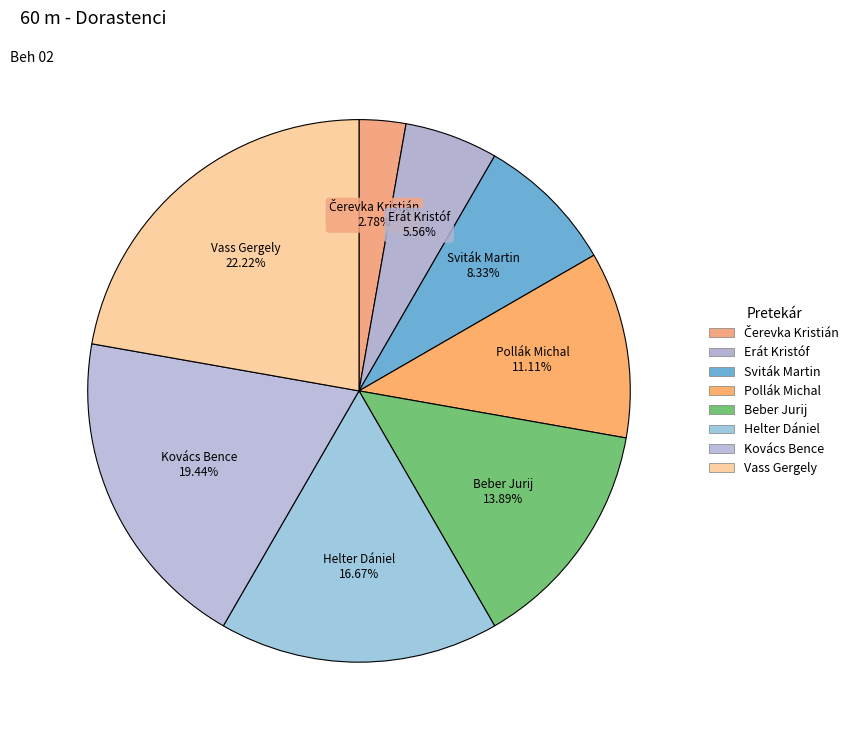

To the nearest percent, what is the difference between the Helter Dániel and Beber Jurij slice percentages?

3%